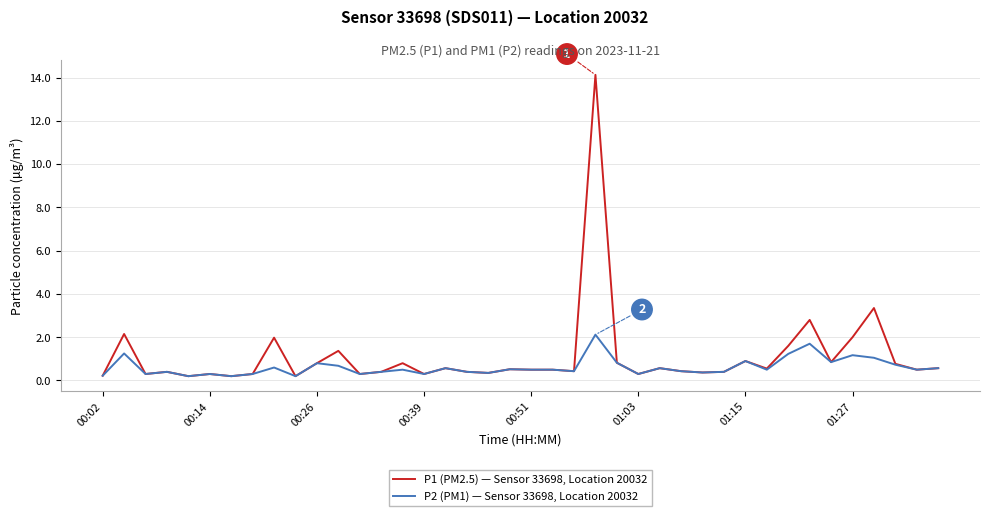

List the series in order of their overall mean, highest first.

P1 (PM2.5) — Sensor 33698, Location 20032, P2 (PM1) — Sensor 33698, Location 20032